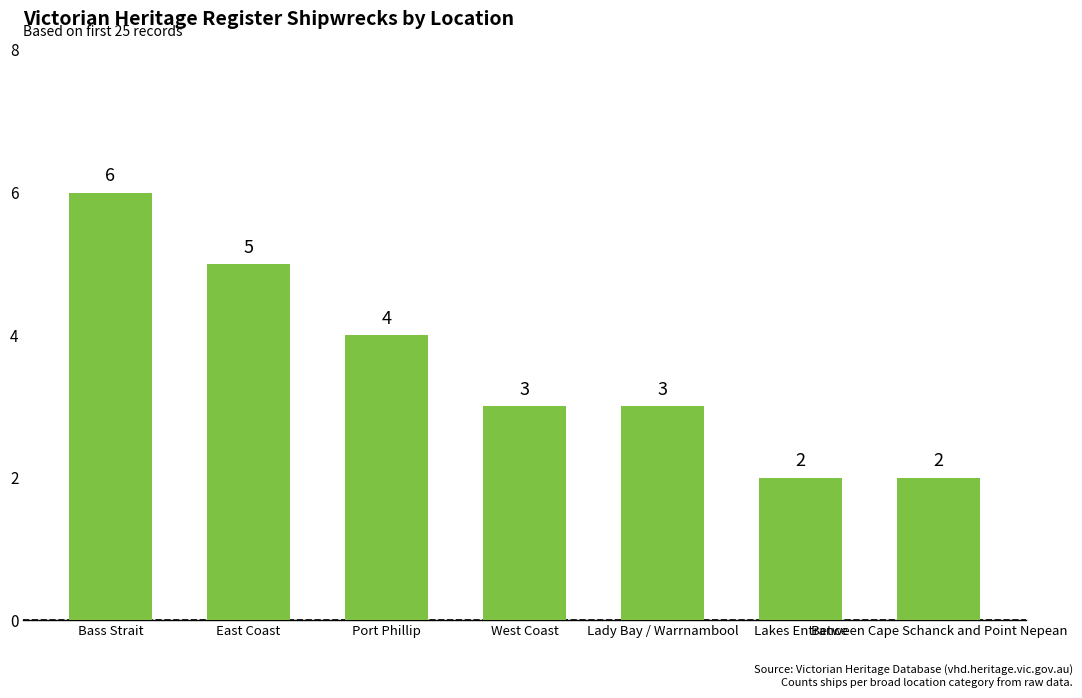

True or false: the data shows 5 at Lady Bay / Warrnambool.

False